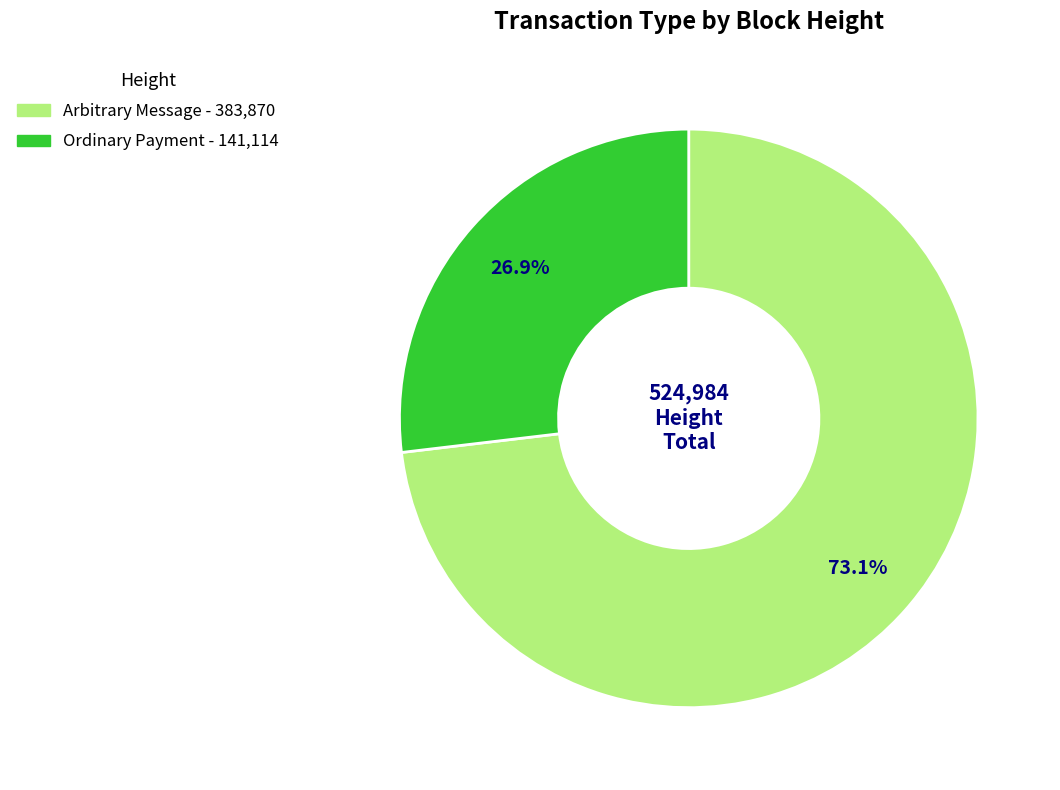

Is there any slice that represents more than half of the pie?

Yes